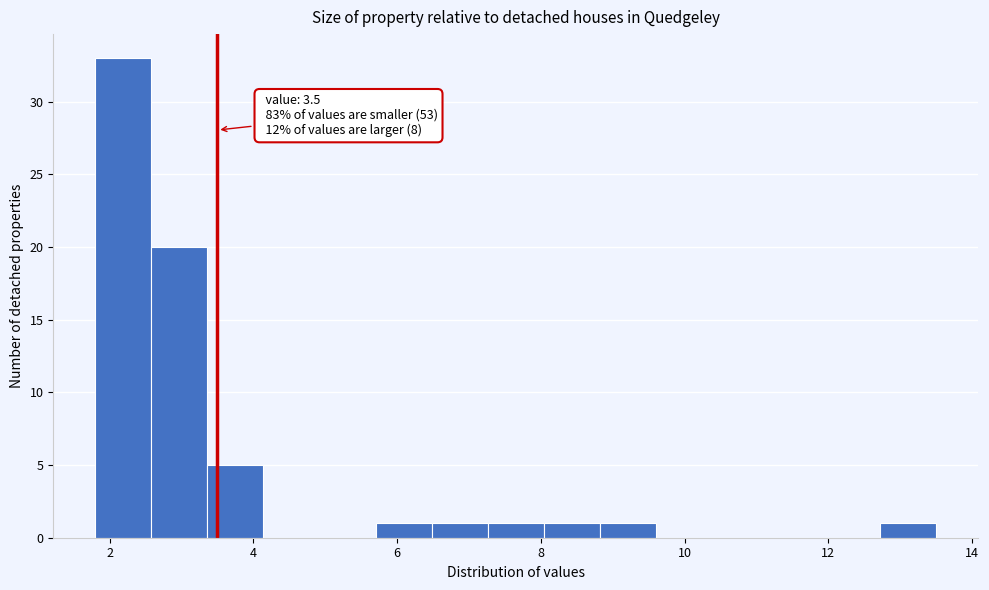

Read against the x-axis, roughly where is the centre of the tallest bar?

2.2